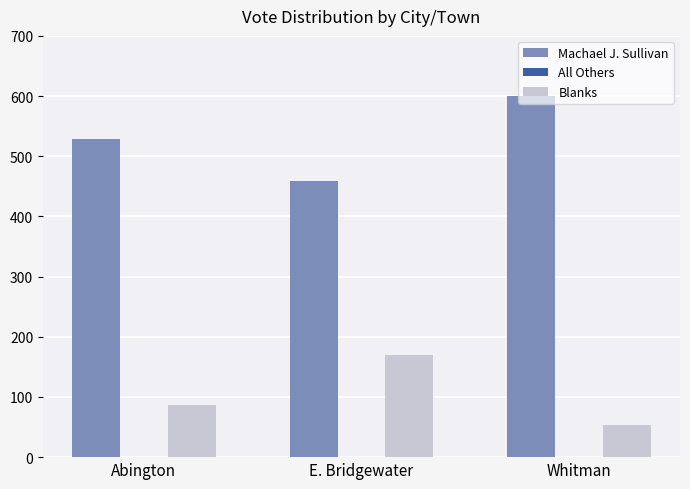

Where is Blanks nearest to the value 111?

Abington